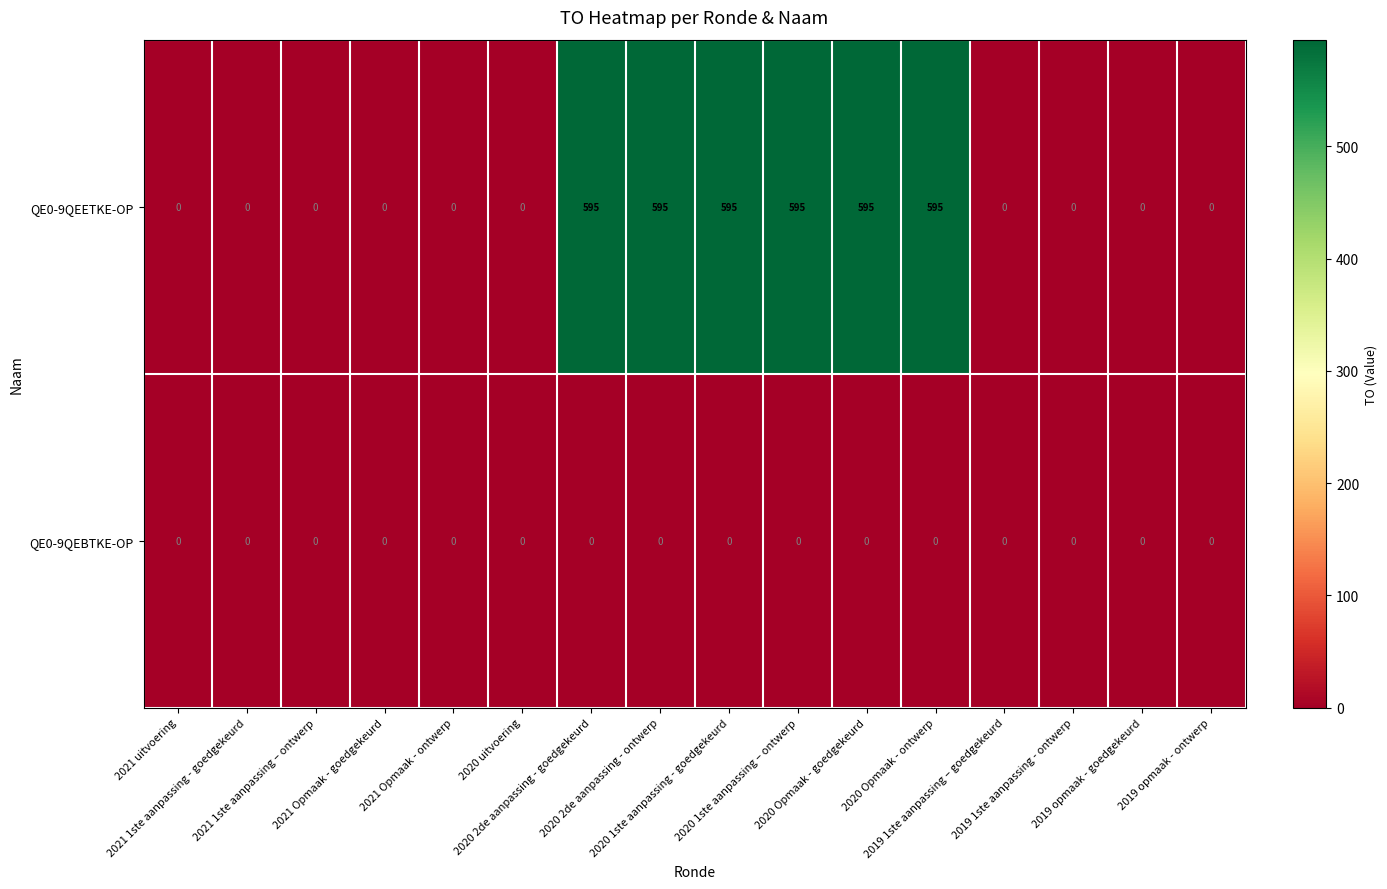

What is the greatest value displayed?

595